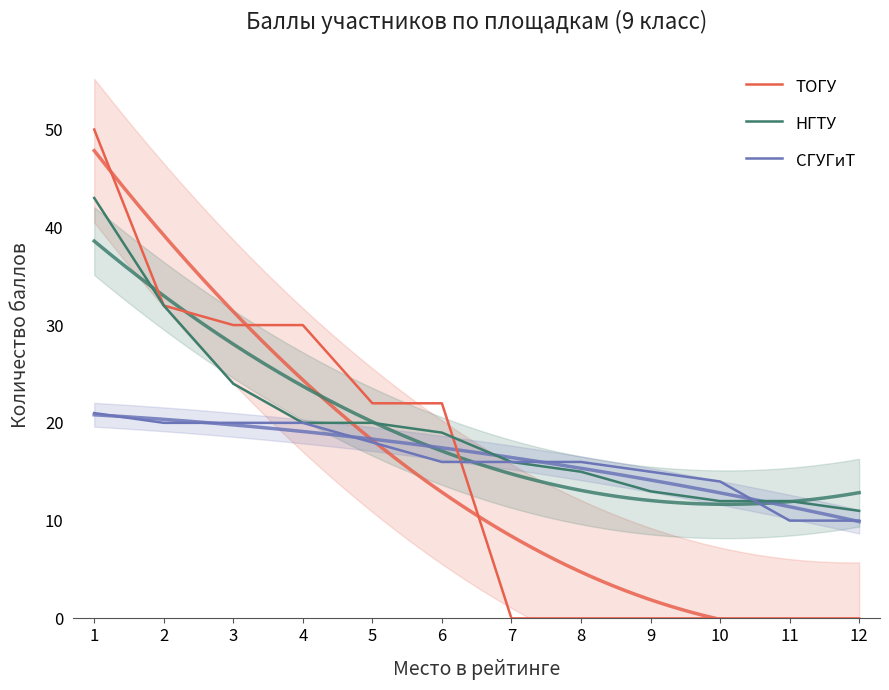

How many distinct data groups are displayed?

3